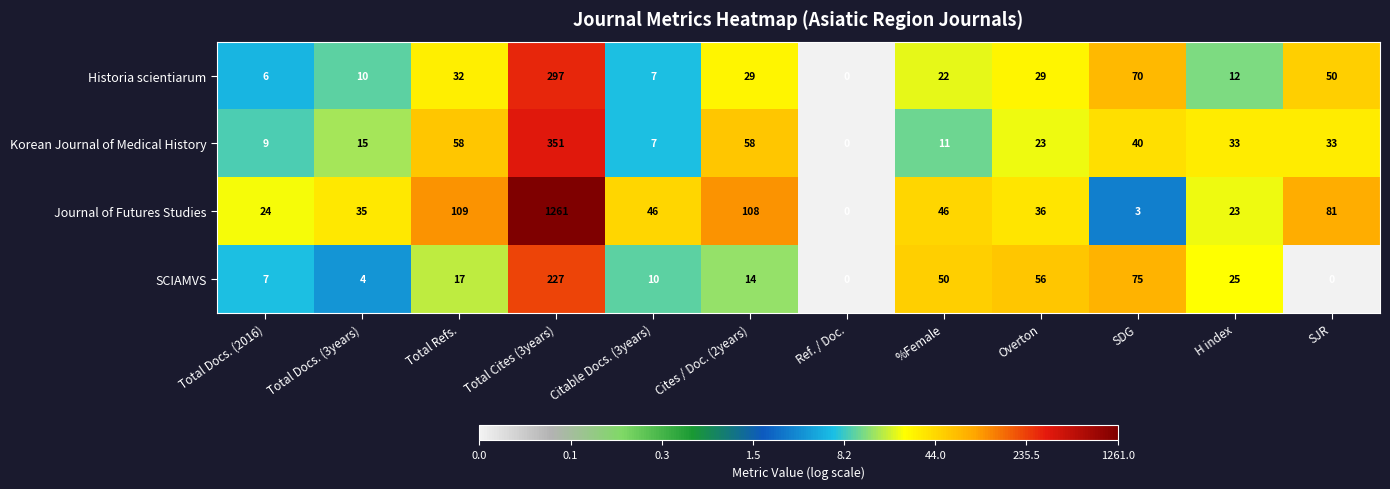

What is the sum of all Historia scientiarum values?

564